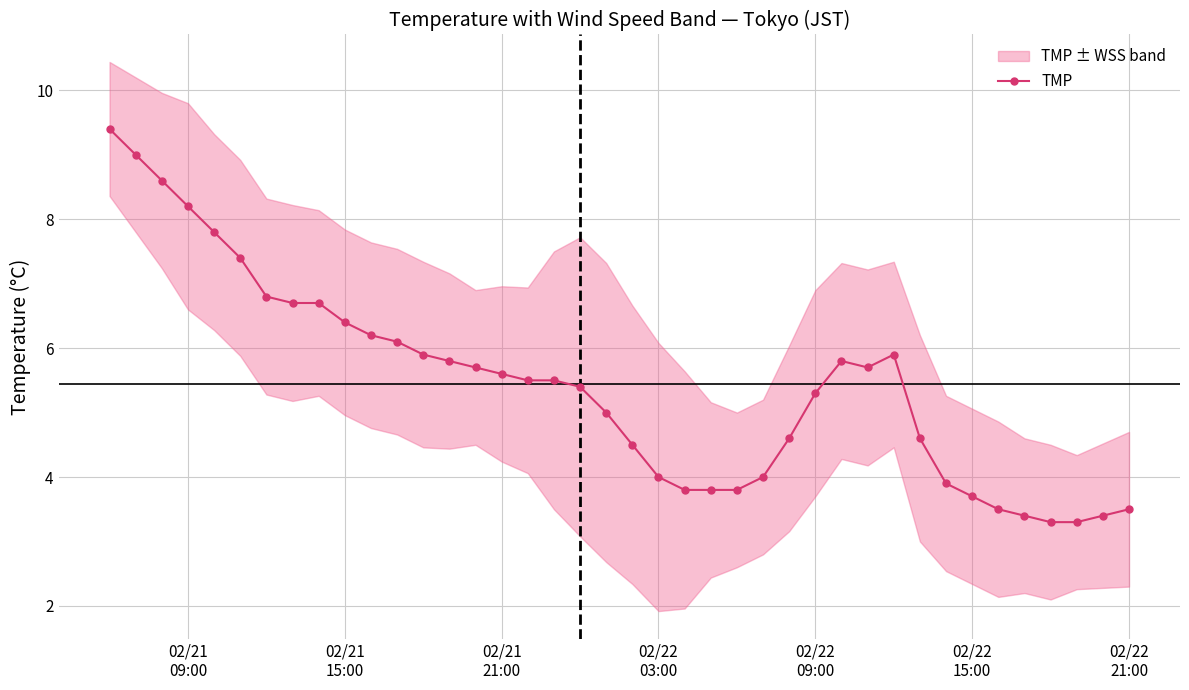

Reading left to right, what are all the values shown in this chart?

9.4	9.0	8.6	8.2	7.8	7.4	6.8	6.7	6.7	6.4	6.2	6.1	5.9	5.8	5.7	5.6	5.5	5.5	5.4	5.0	4.5	4.0	3.8	3.8	3.8	4.0	4.6	5.3	5.8	5.7	5.9	4.6	3.9	3.7	3.5	3.4	3.3	3.3	3.4	3.5